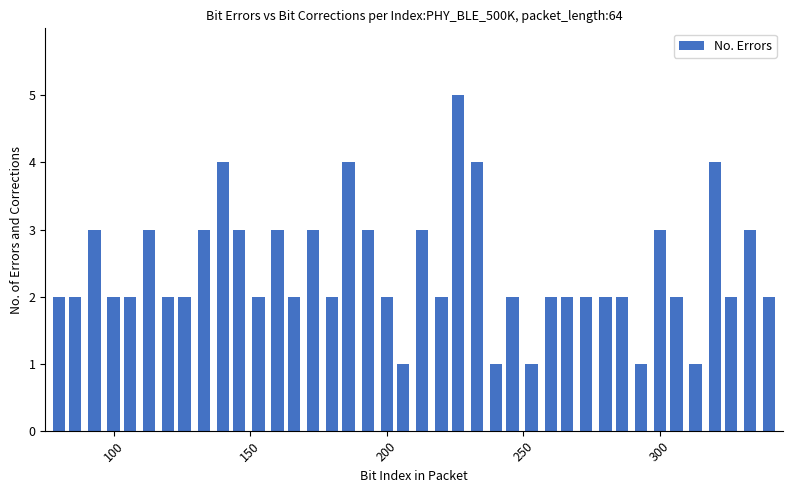

What is the difference between the second highest and second lowest values?

3